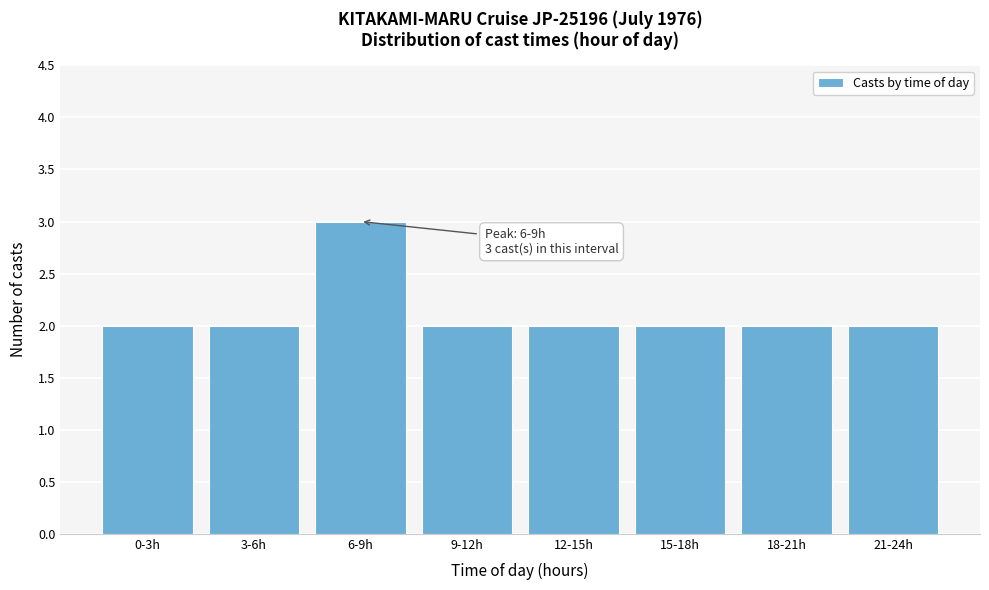

Reading right to left, list all the values displayed in this chart.

21-24h=2	18-21h=2	15-18h=2	12-15h=2	9-12h=2	6-9h=3	3-6h=2	0-3h=2